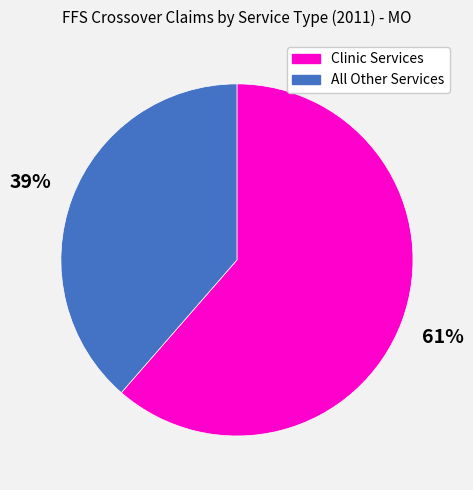

To the nearest percent, what portion does All Other Services represent?

39%